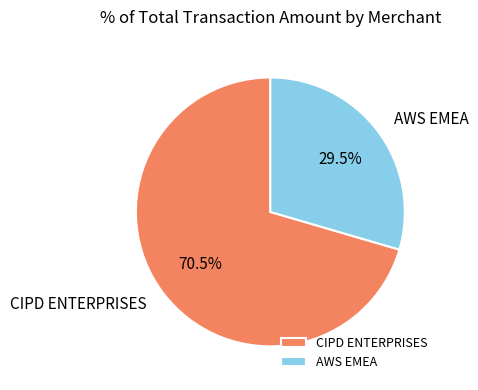

Approximately how many times larger is the value at AWS EMEA compared to CIPD ENTERPRISES?

0.4